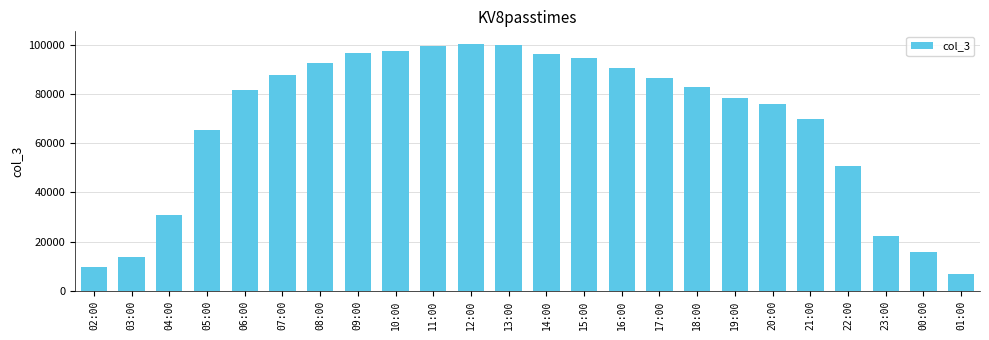

How many data points are less than 82758?

12